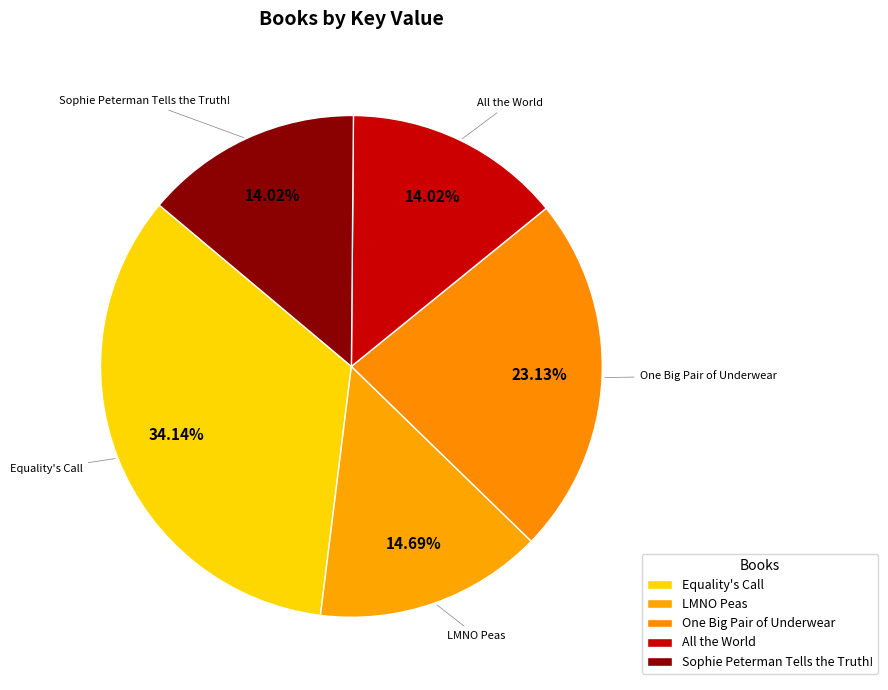

To the nearest percent, what portion does Equality's Call represent?

34%